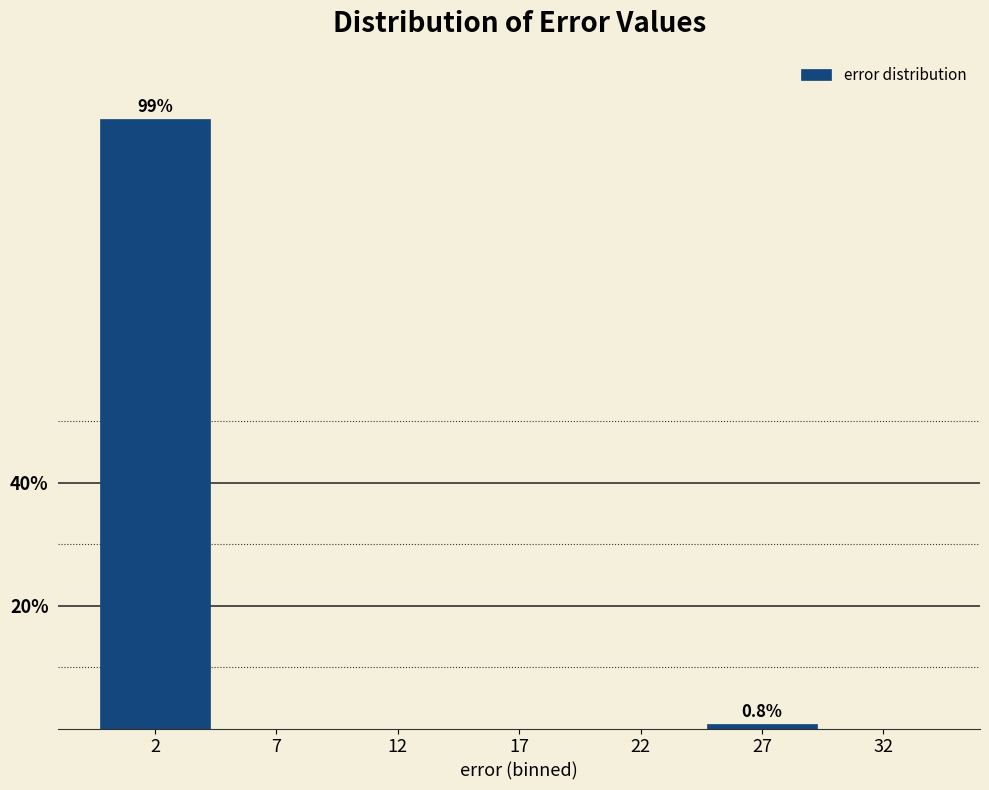

Reading left to right, transcribe all the data shown in this chart.

2=99.2	7=0.0	12=0.0	17=0.0	22=0.0	27=0.8	32=0.0